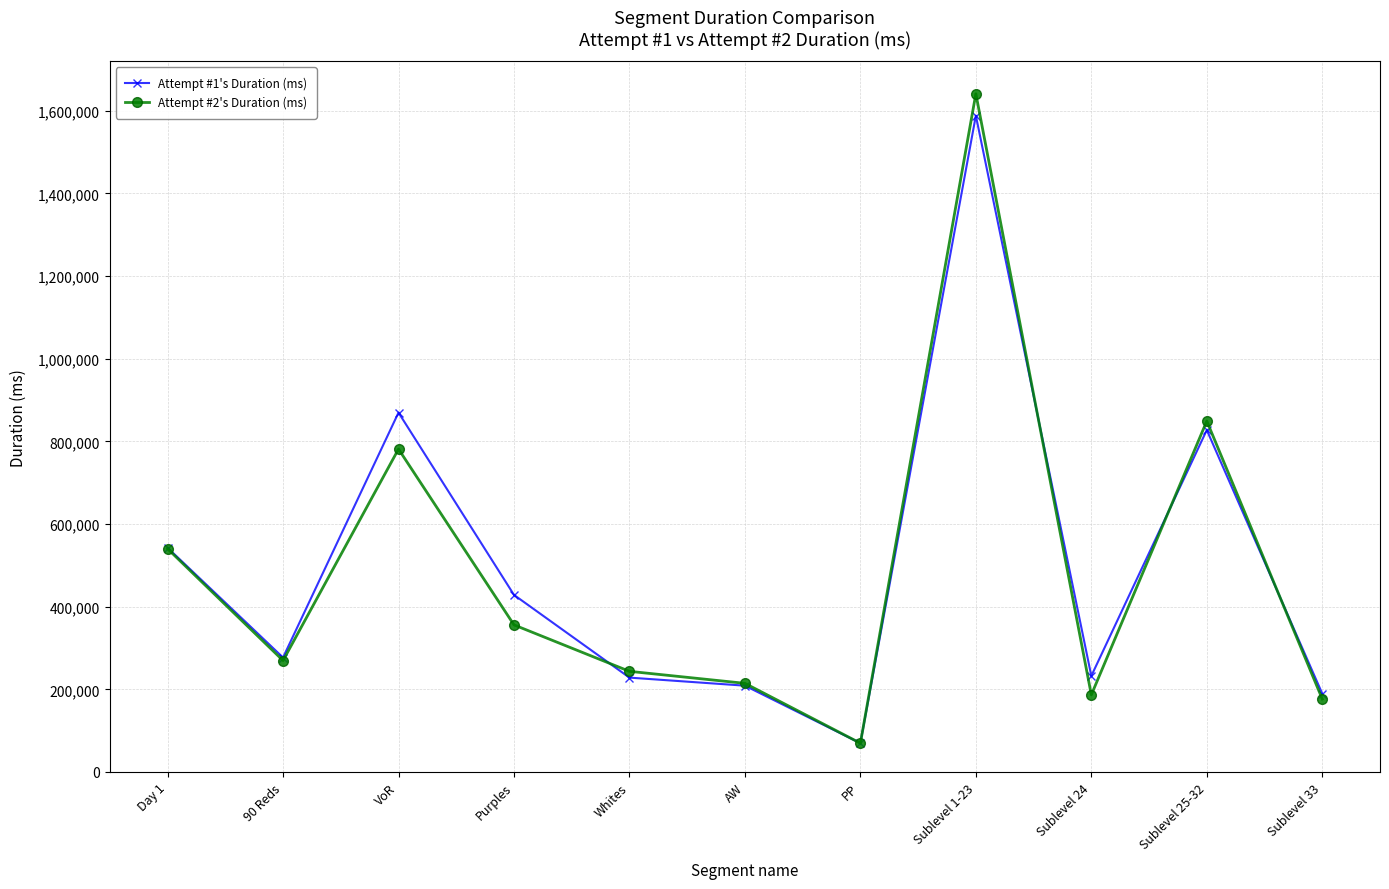

What is the label of the 6th point from the right?

AW